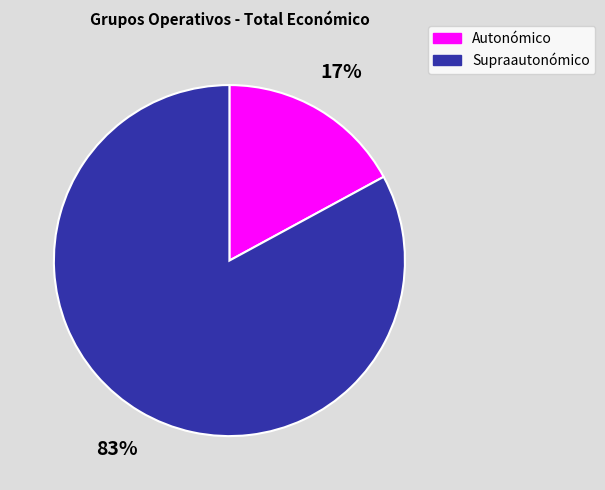

How many slices are in this pie chart?

2